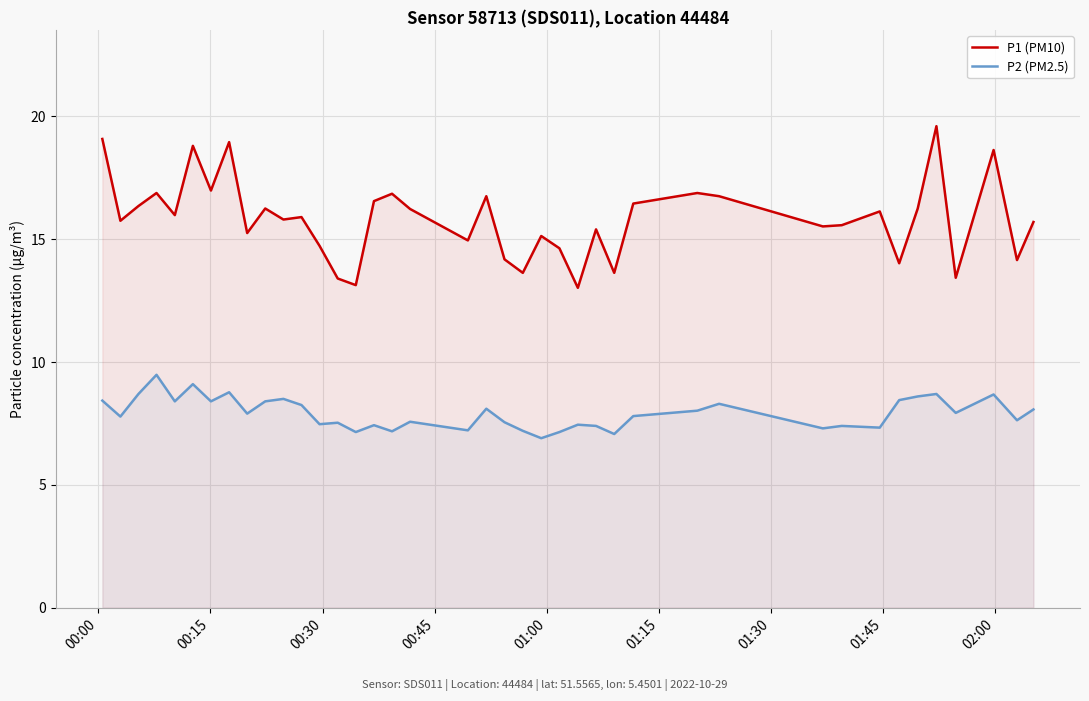

What is the average value of the P2 (PM2.5) series?

7.9